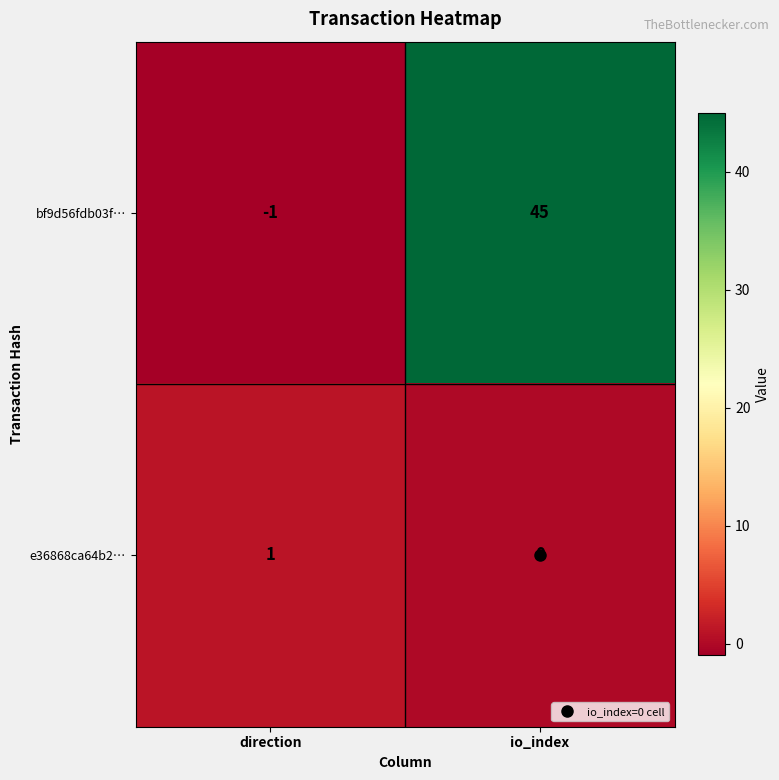

How many values in e36868ca64b2… are above zero?

1